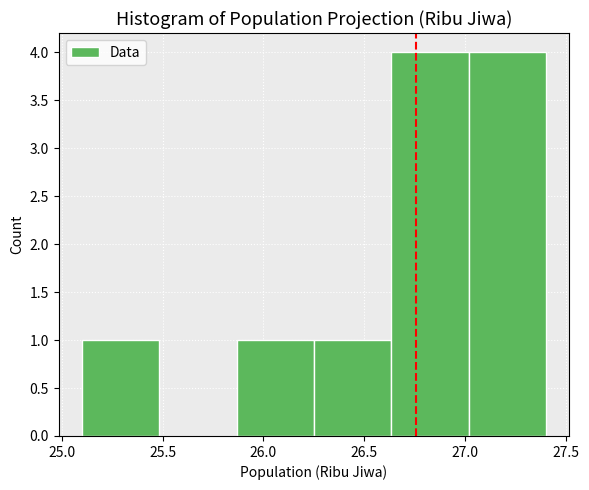

Reading left to right, list every bar in this chart as the range it spans on the x-axis followed by its height. Neither the bar edges nor the heights are printed on the chart, so give them approximately, as read against the axes.

25.10 to 25.50: 1
25.50 to 25.85: 0
25.85 to 26.25: 1
26.25 to 26.65: 1
26.65 to 27.00: 4
27.00 to 27.40: 4